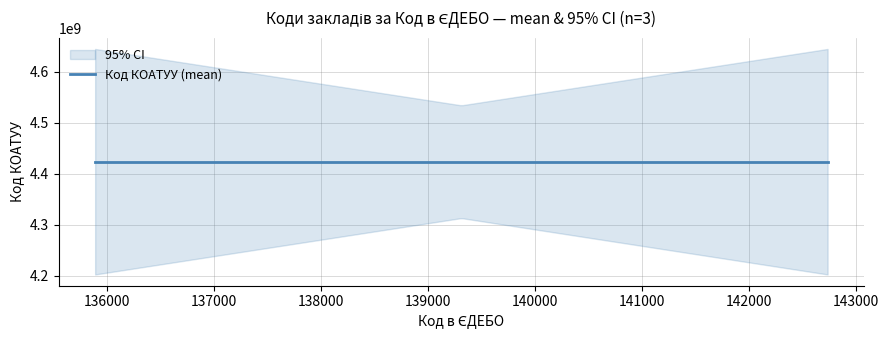

Is this an area chart (filled region under the line)?

No